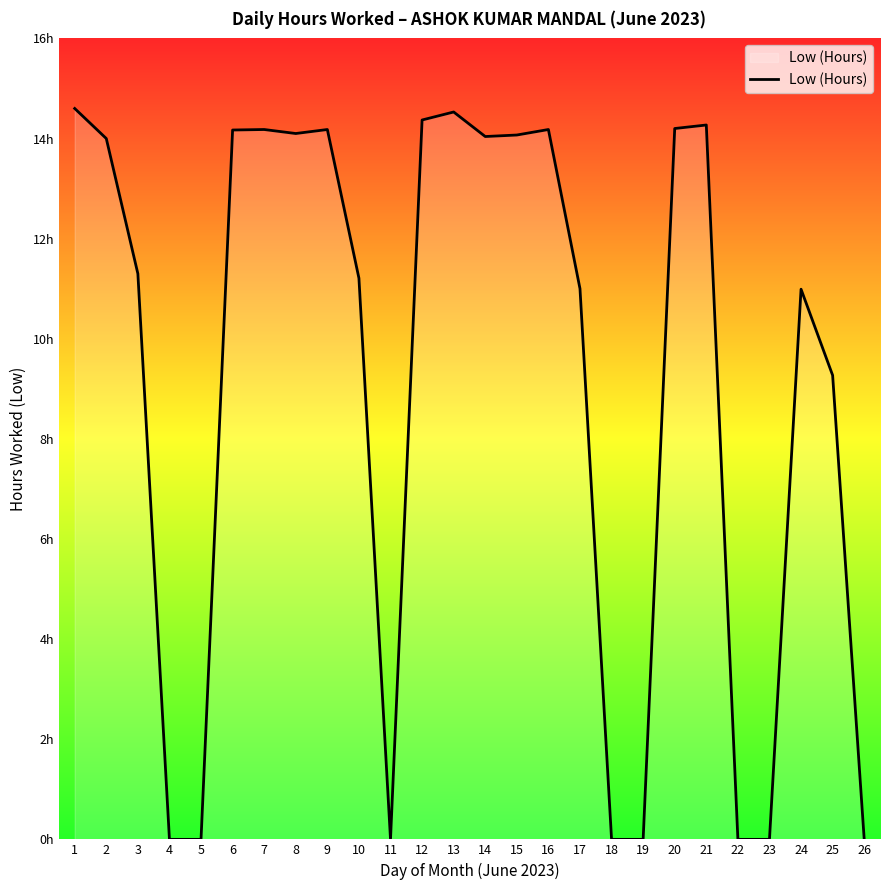

Does the chart display data point markers on the line(s)?

No